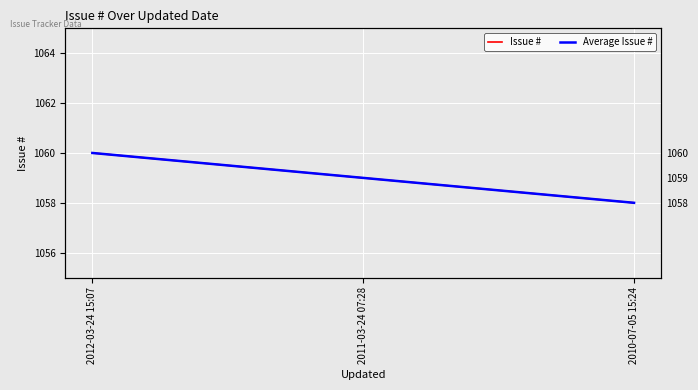

At which label does Issue # first exceed 1059?

2012-03-24 15:07